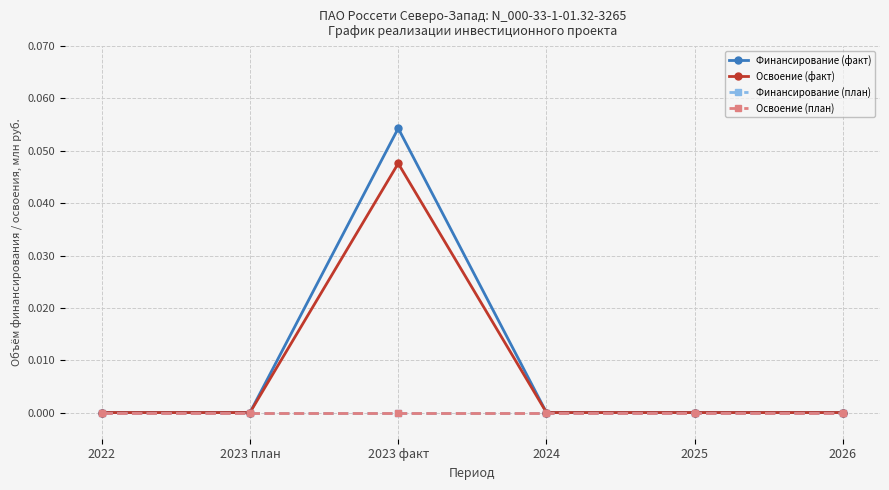

Is the value of Финансирование (план) at 2025 greater than the value of Финансирование (факт) at 2023 факт?

No